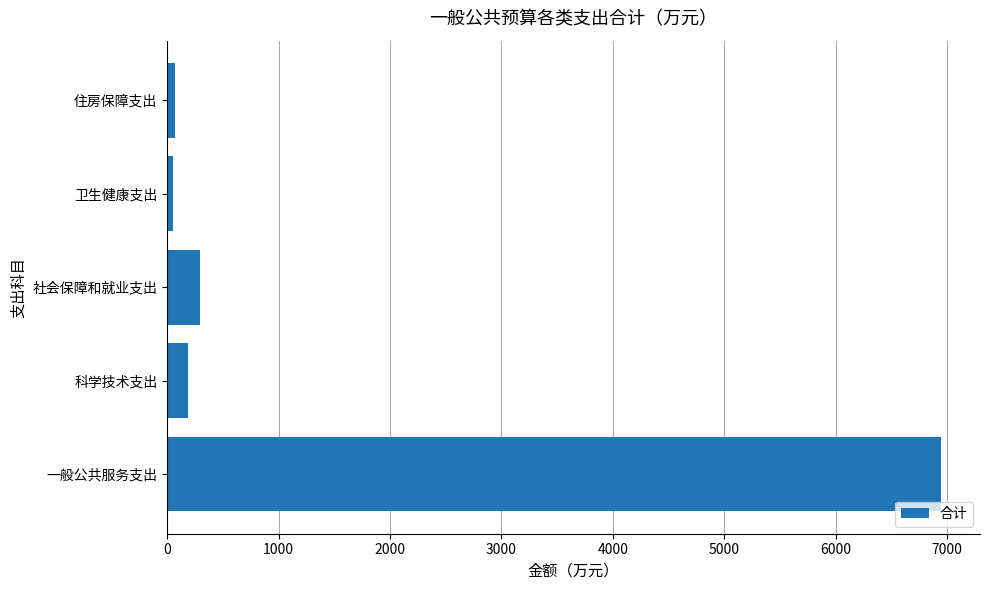

The chart shows a value of 183.2 at 科学技术支出. True or false?

True